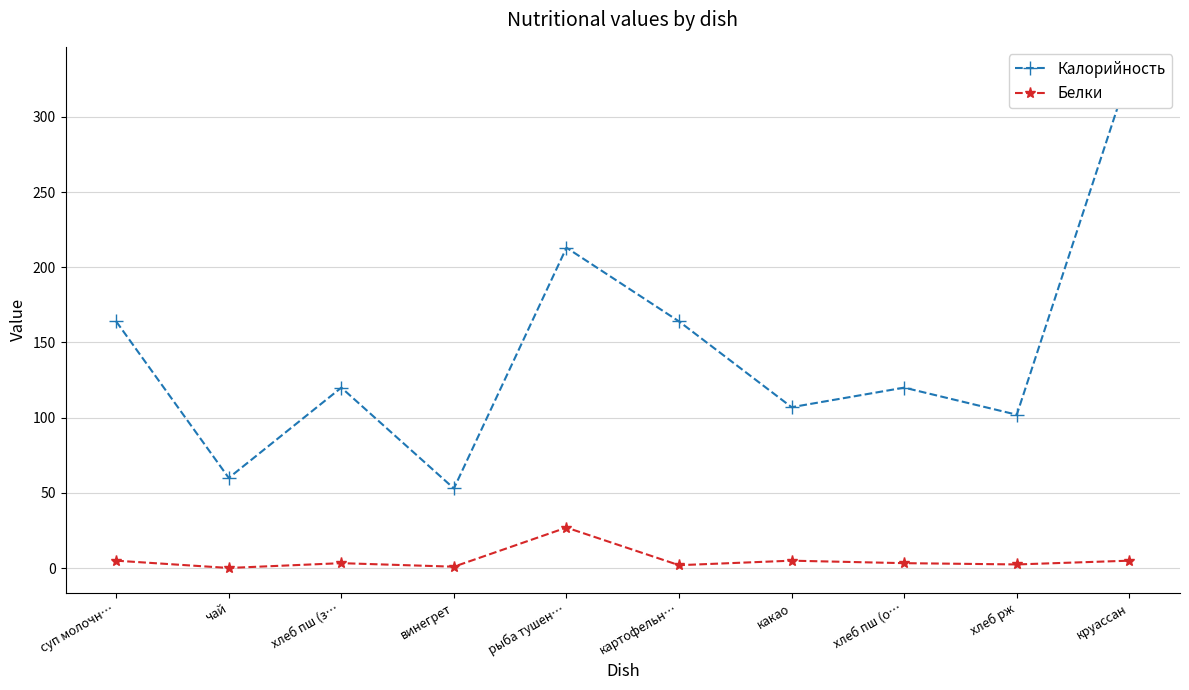

Reading left to right, list all the values displayed in this chart.

Калорийность: 164.0	60.0	120.0	53.0	213.0	164.0	107.0	120.0	102.0	330.0
Белки: 5.0	0.2	3.4	1.0	27.0	2.0	5.0	3.4	2.5	5.0